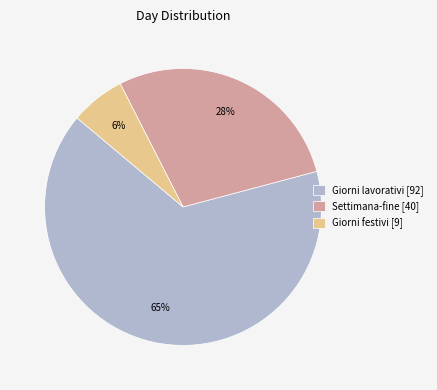

Is Giorni festivi [9] the majority of the pie?

No